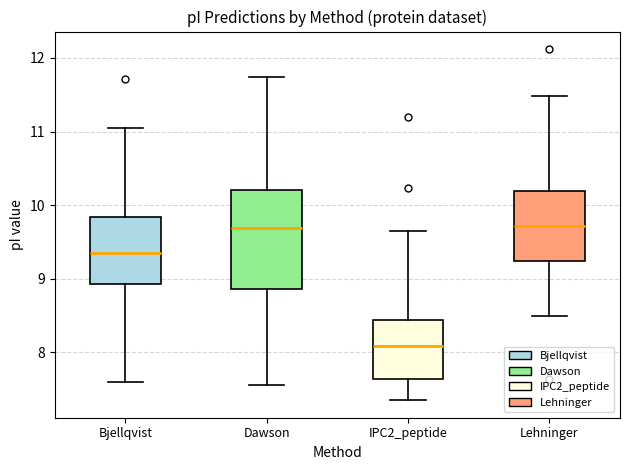

Comparing the boxes themselves (not the whiskers), which one is the tallest?

Dawson